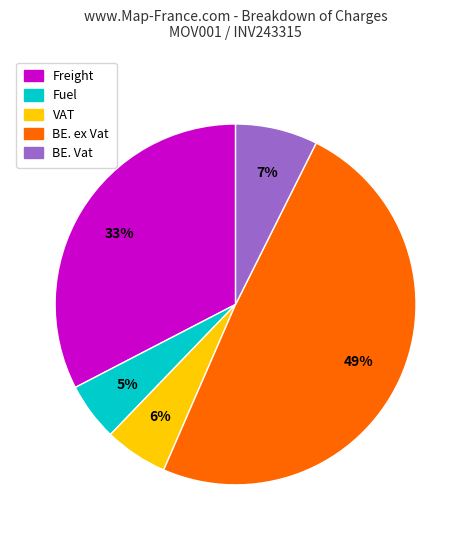

To the nearest percent, what is the average slice percentage?

20%